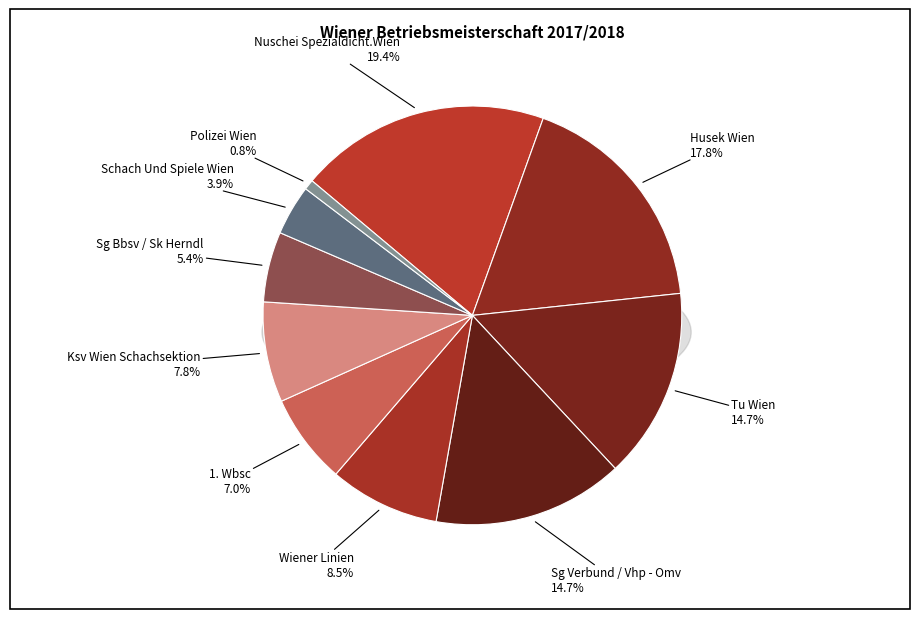

Rank the categories by value from lowest to highest.

Polizei Wien, Schach Und Spiele Wien, Sg Bbsv / Sk Herndl, 1. Wbsc, Ksv Wien Schachsektion, Wiener Linien, Tu Wien, Sg Verbund / Vhp - Omv, Husek Wien, Nuschei Spezialdicht.Wien